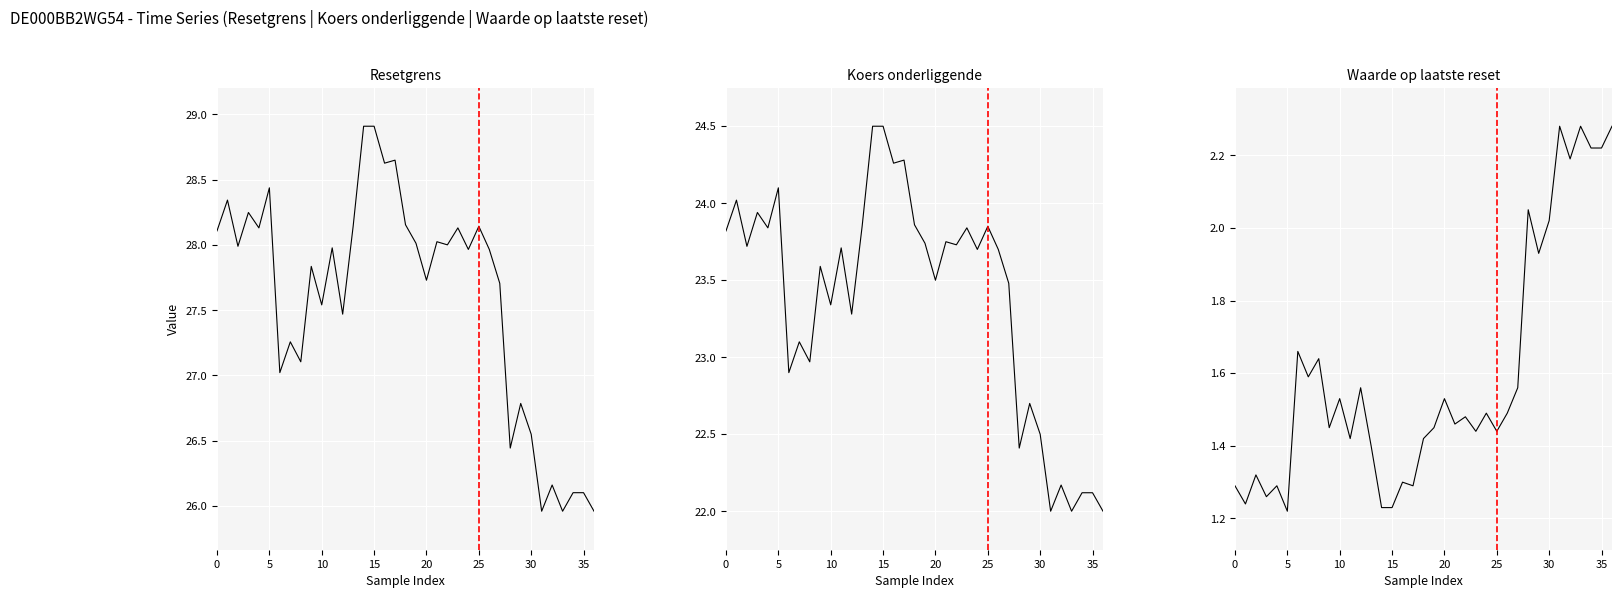

The Waarde op laatste reset series shows 1.8 at 16. True or false?

False